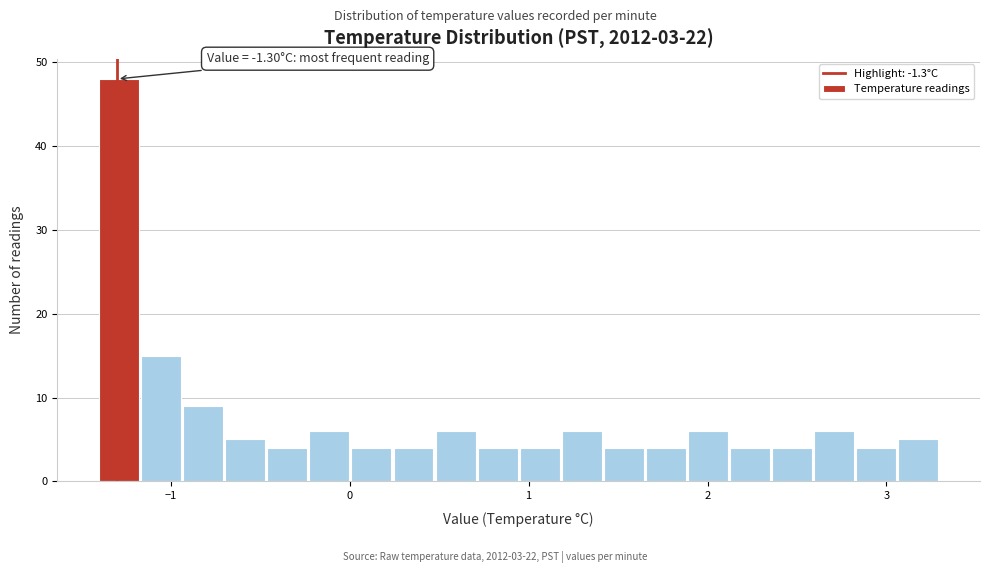

Read against the x-axis, roughly where is the centre of the tallest bar?

-1.3